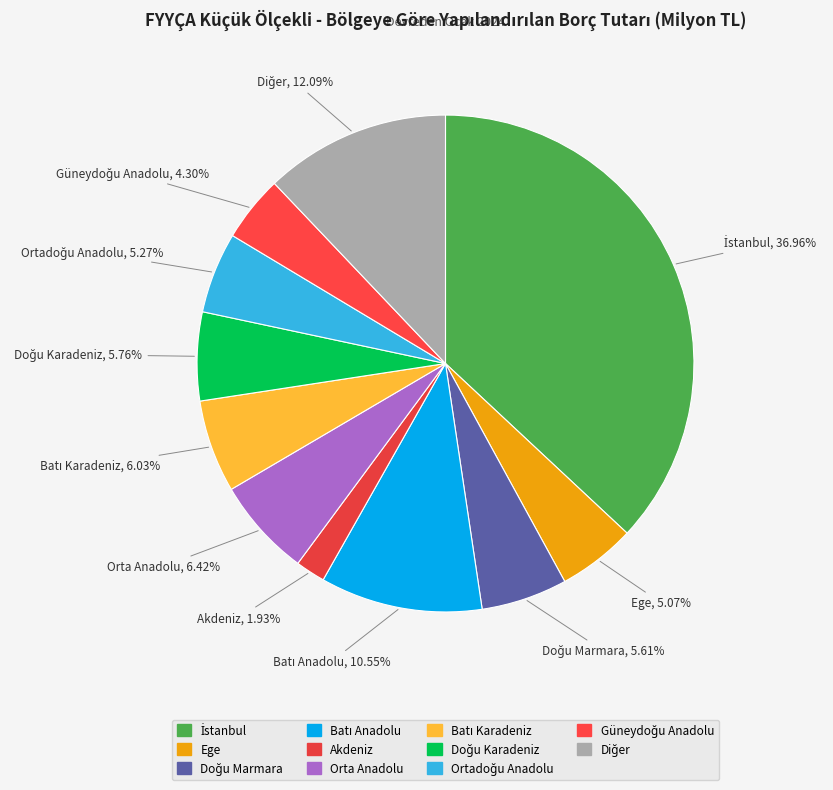

How many slices are in this pie chart?

11